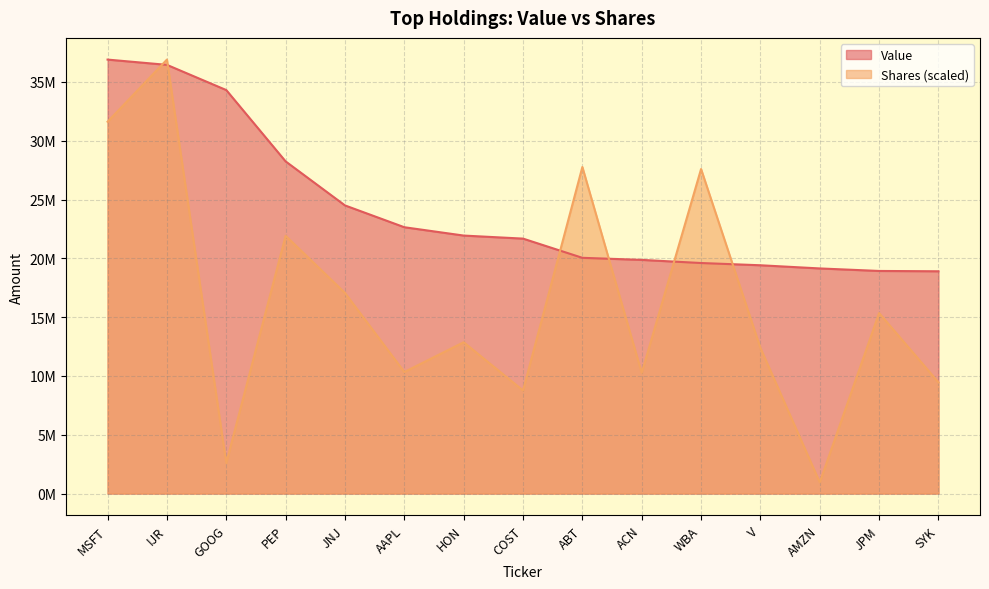

Which series has the largest total across all categories?

Value